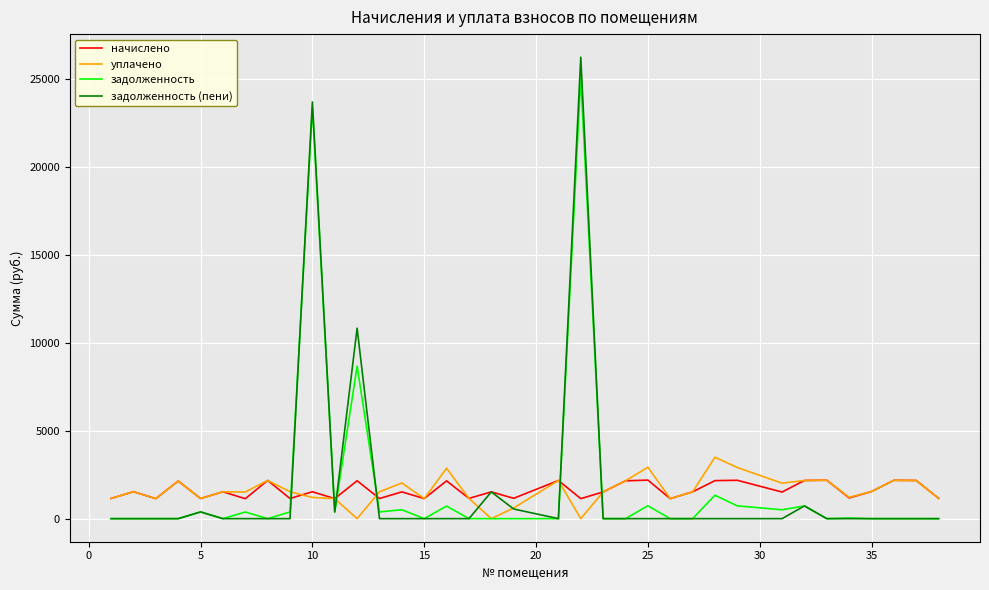

What is the highest value of the задолженность (пени) series?

26263.9